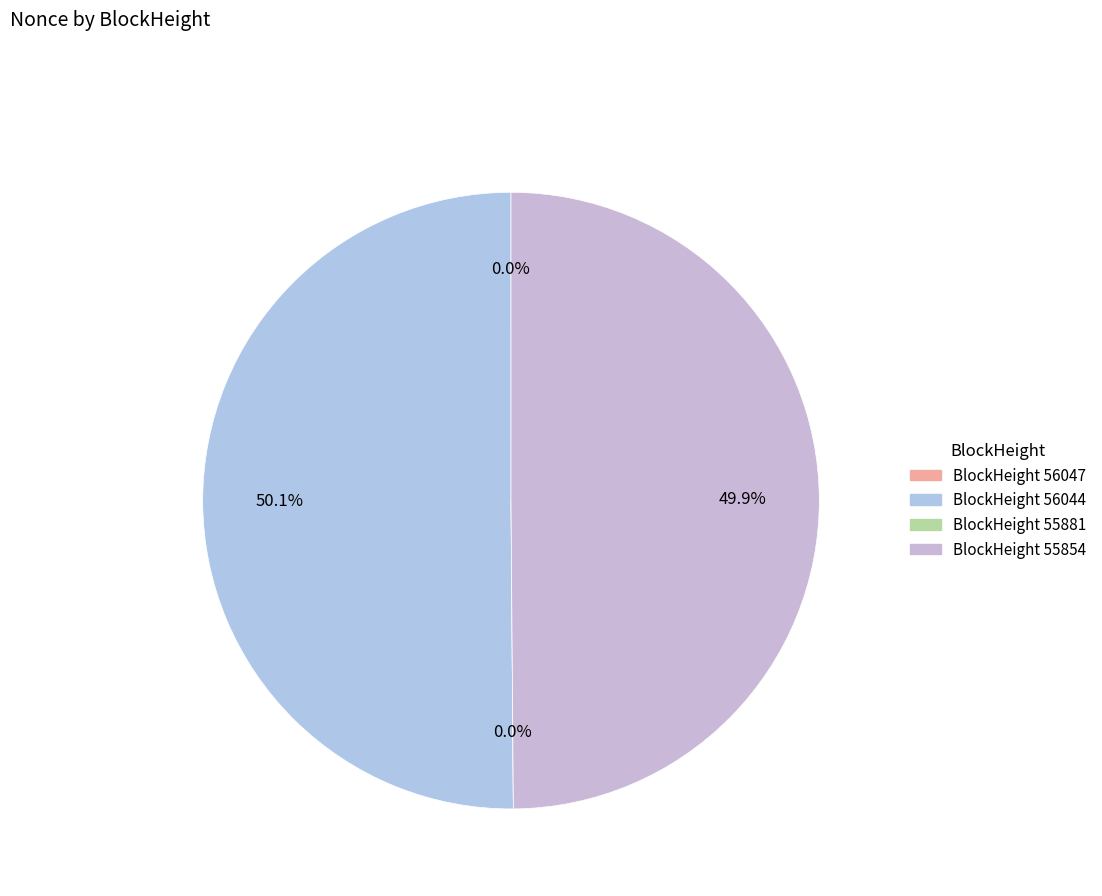

Do 55881 and 56044 together represent more than half of the pie?

Yes